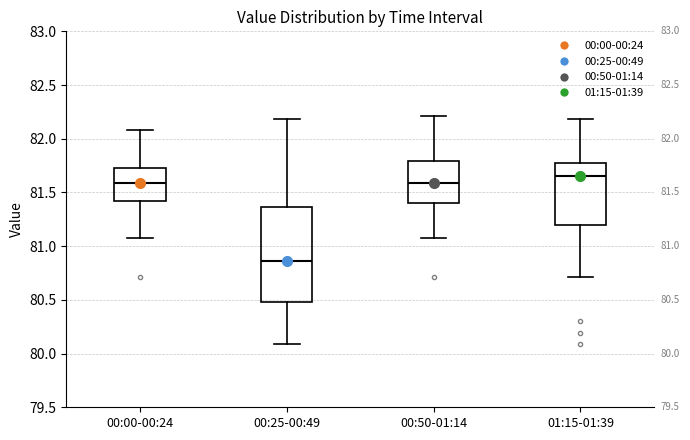

Which box's median line is the lowest?

00:25-00:49